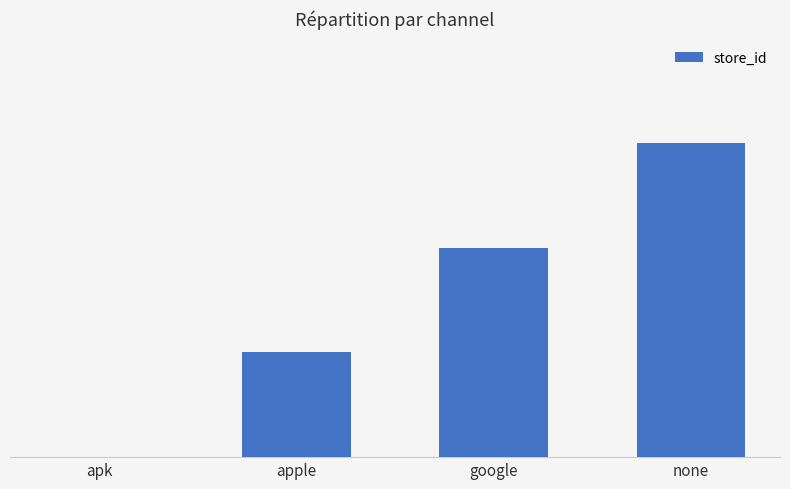

What is the difference between the values at apk and apple?

1